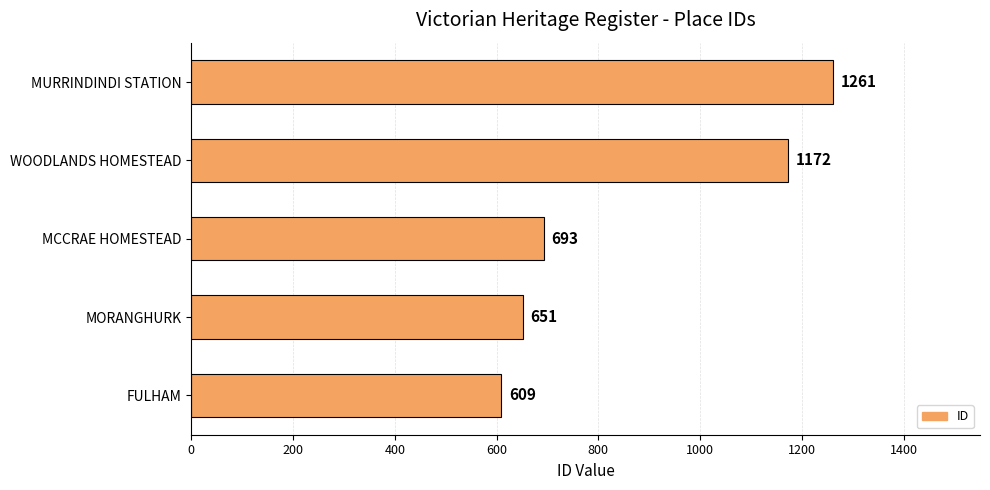

At which category does the chart reach its minimum across all series?

FULHAM